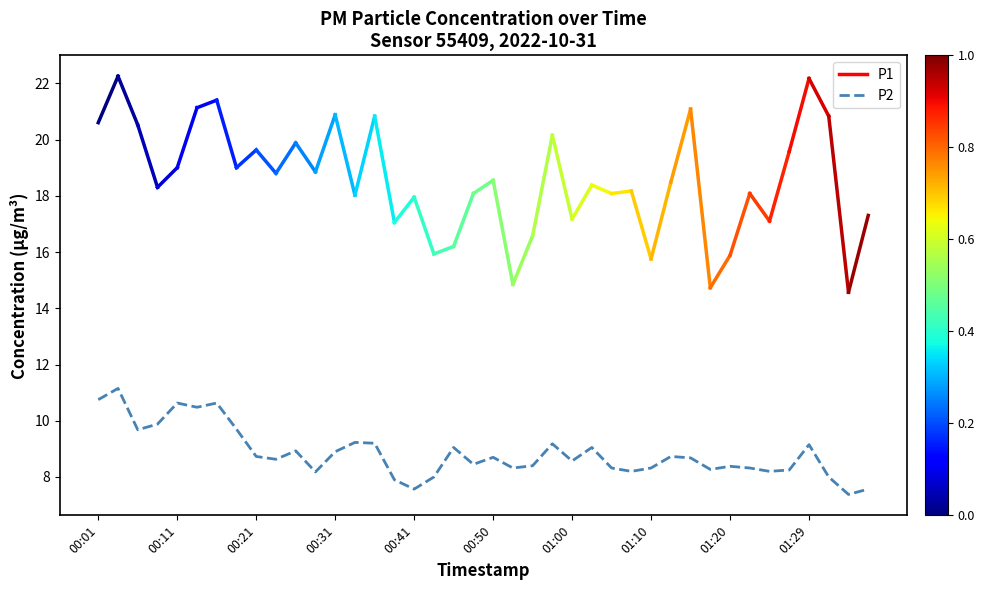

What is the difference between the maximum and minimum values?

3.8